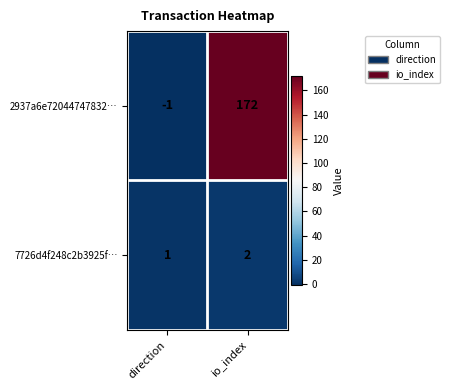

Which series has the largest total across all categories?

2937a6e72044747832…